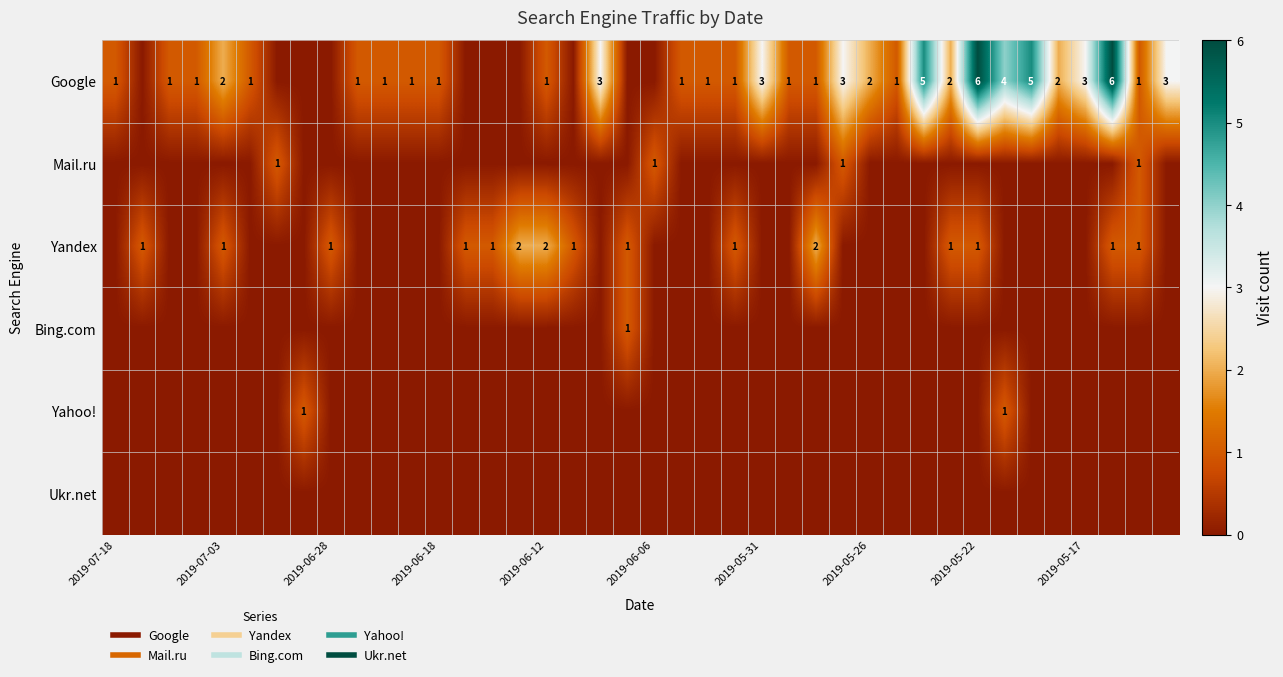

List the series in order of their peak value, highest first.

Google, Yandex, Mail.ru, Bing.com, Yahoo!, Ukr.net